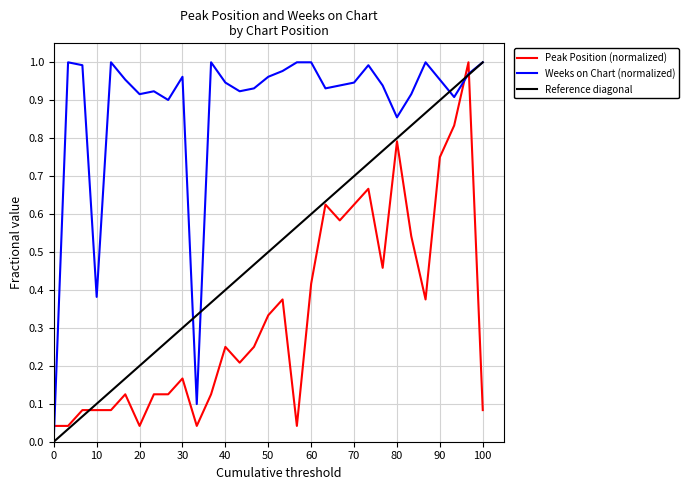

True or false: Peak Position (normalized) and Weeks on Chart (normalized) cross at least once.

True